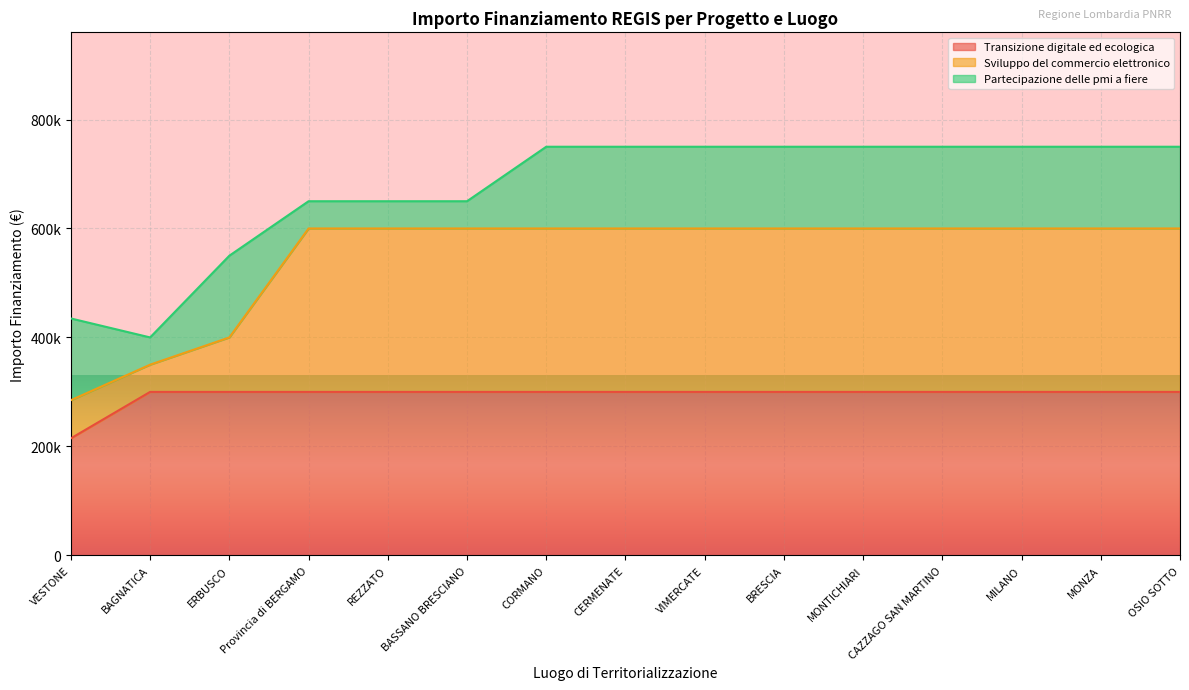

What is the value of the Transizione digitale ed ecologica point at the 9th from the left?

300000